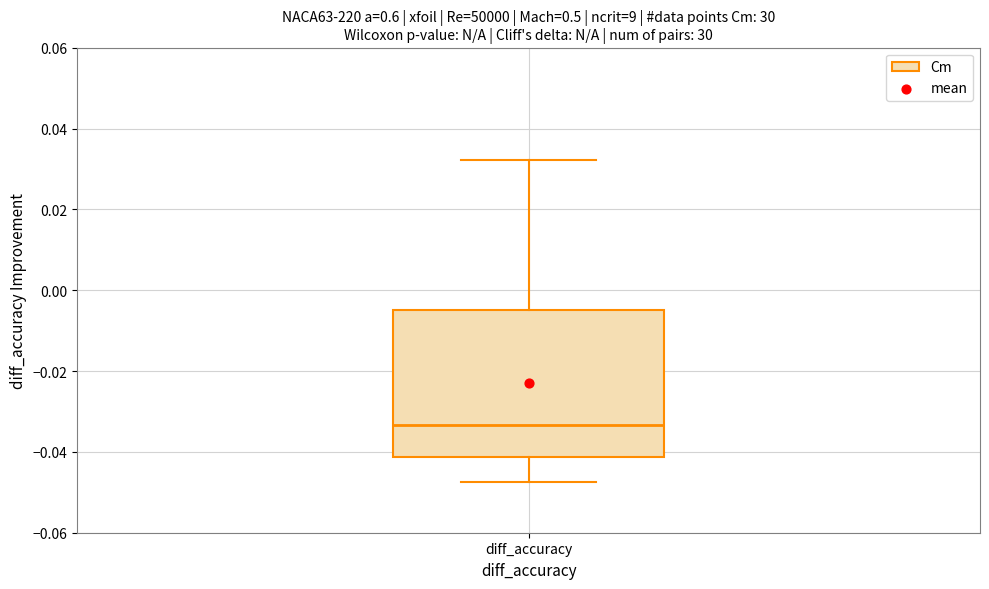

Transcribe this box plot: give where the median line is, the range the box spans, and where the two whiskers end, as read against the y-axis. The values are not printed on the chart, so give them approximately, as read against the axis.

median -0.034, box -0.042 to -0.004, whiskers -0.048 to 0.032